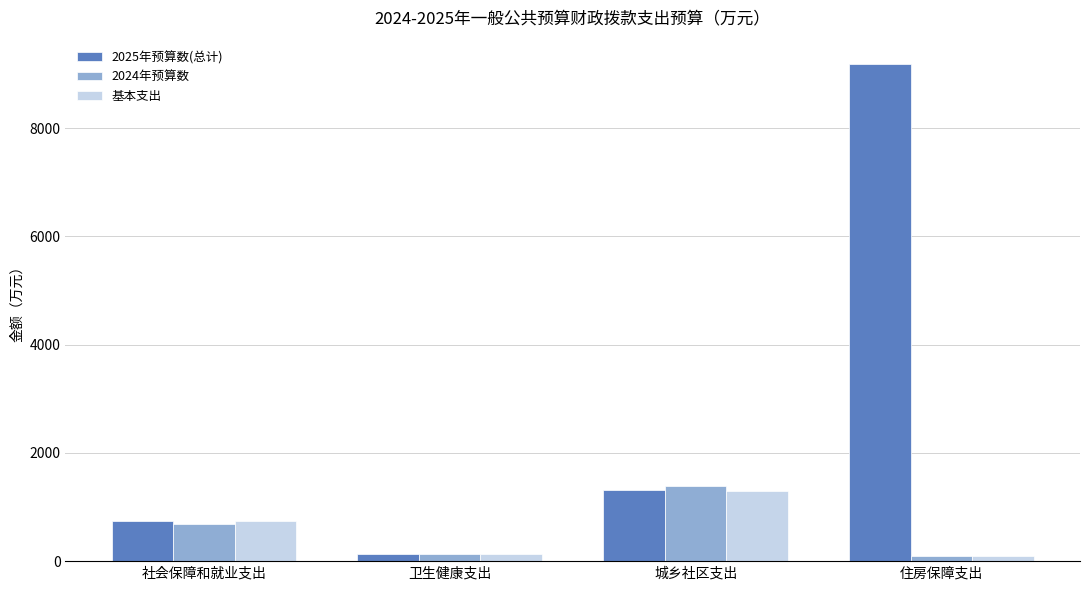

Which series has the largest total across all categories?

2025年预算数(总计)